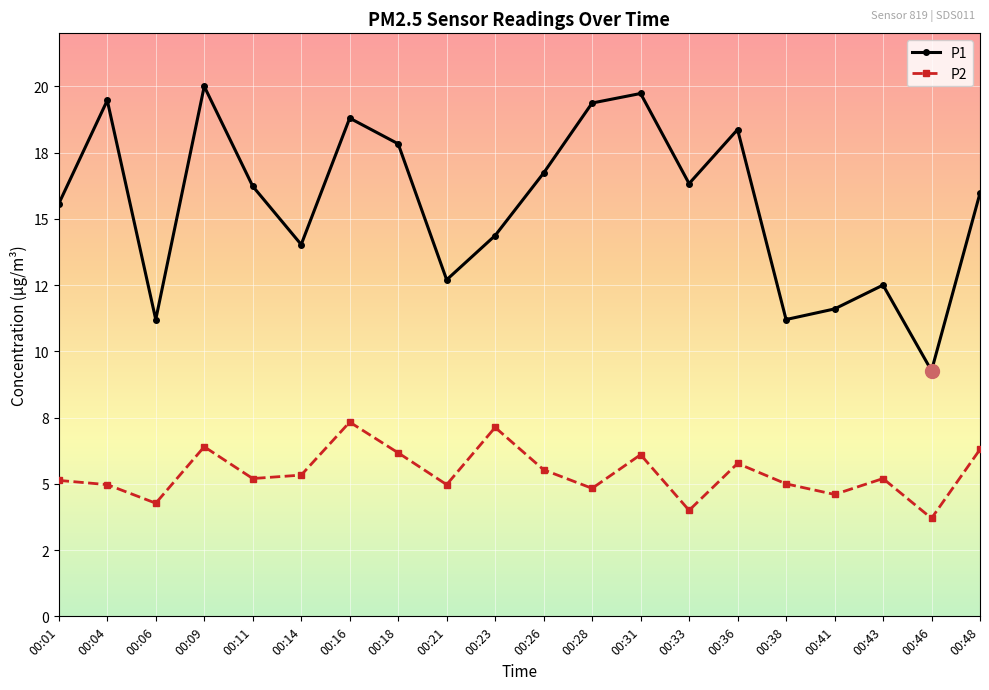

Which category has the highest value in the P2 series?

00:16